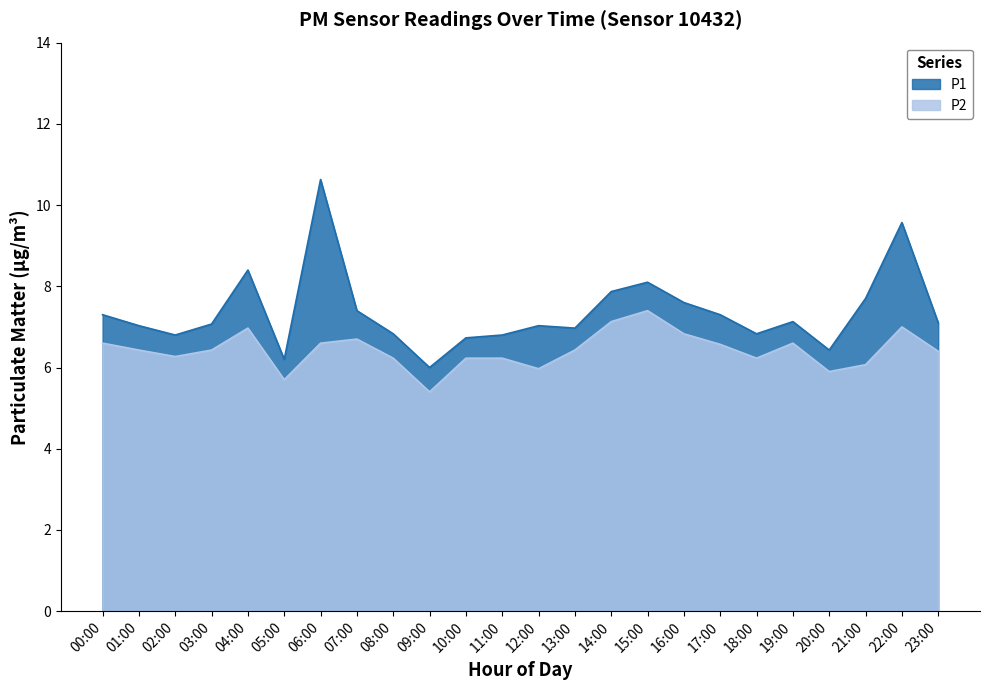

Rank the series by their average value, from lowest to highest.

P2, P1